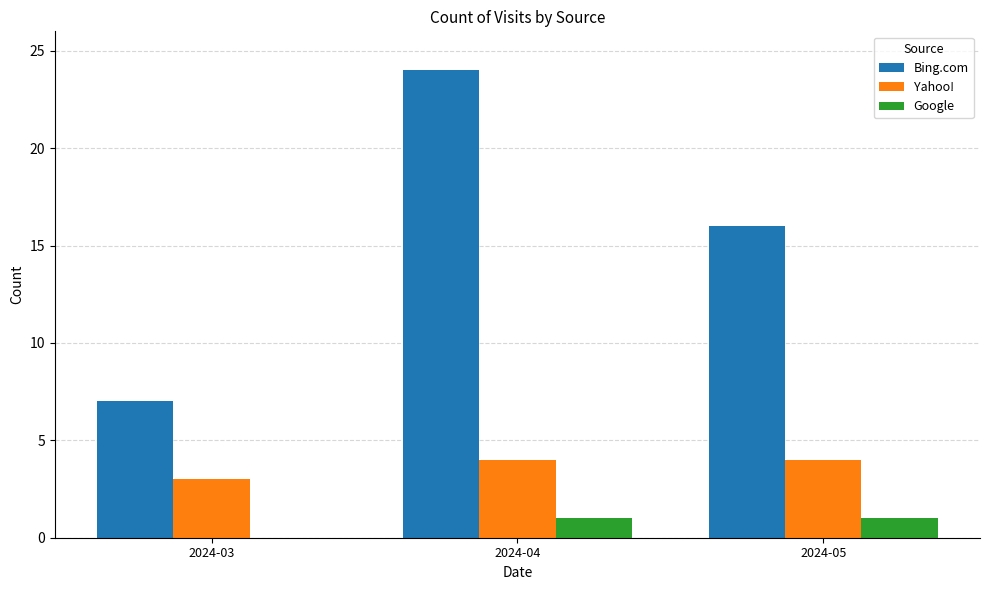

The Yahoo! series shows 4 at 2024-05. True or false?

True